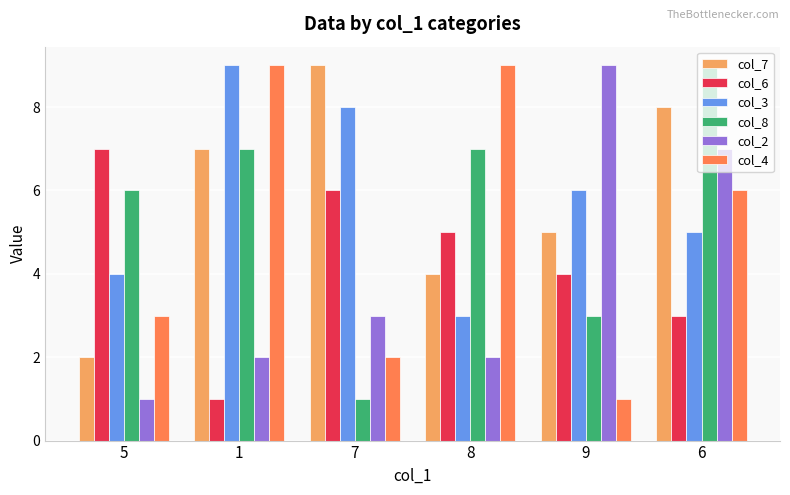

What is the total value across all series at 7?

29